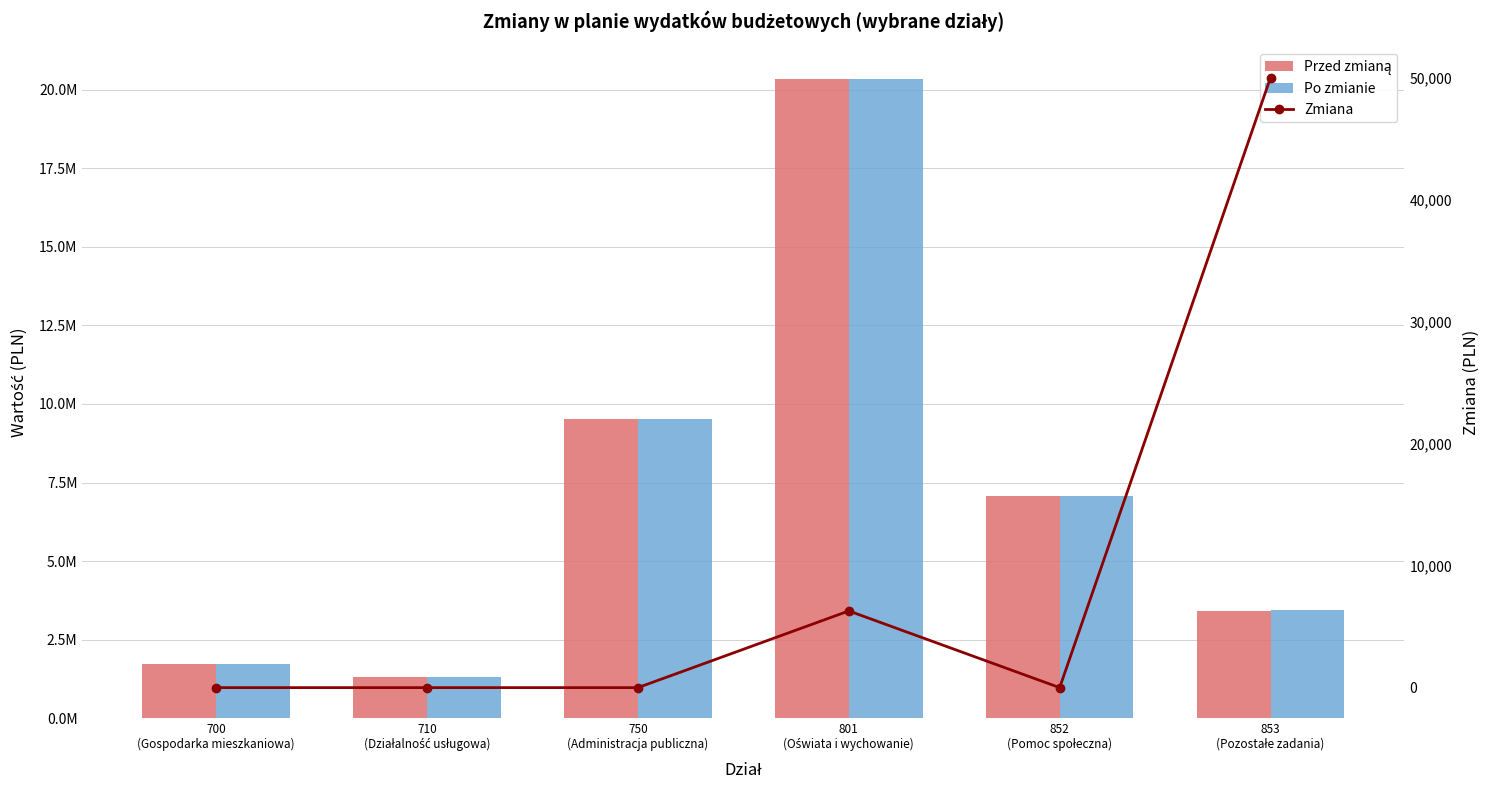

At which category is the sum across all series the highest?

801
(Oświata i wychowanie)